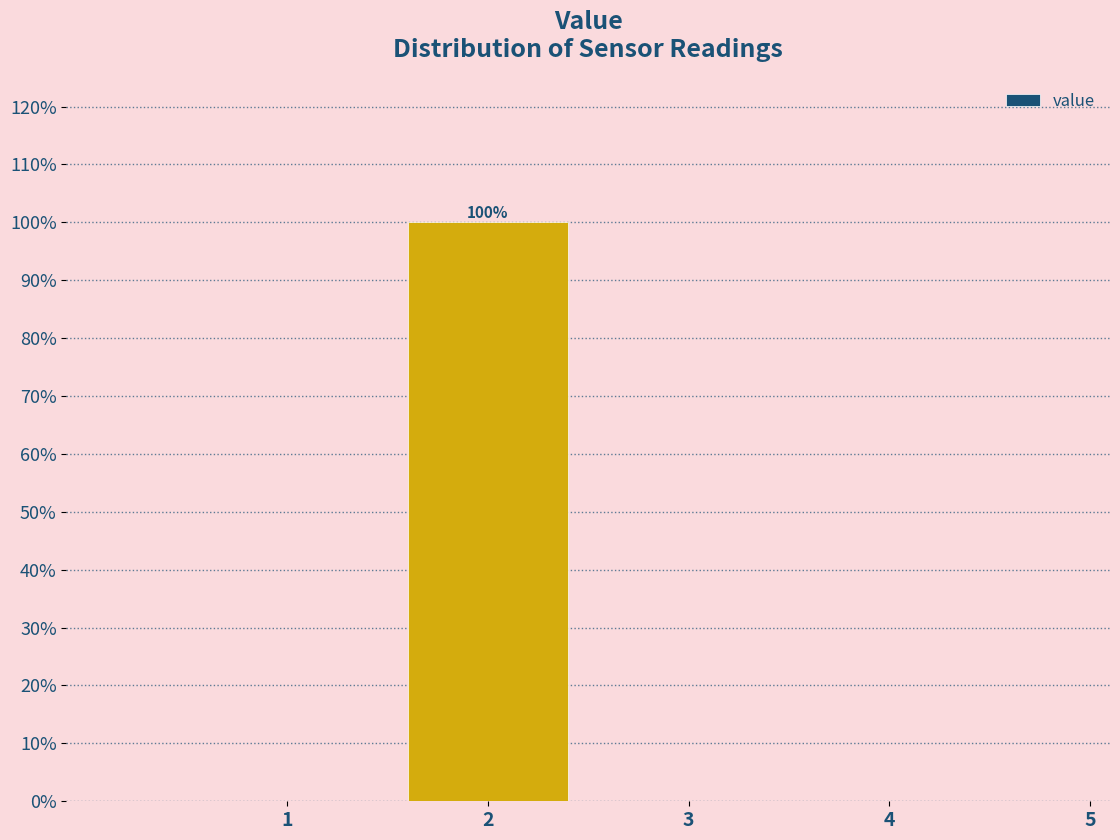

Reading left to right, extract all data points from this chart.

1=0	2=100	3=0	4=0	5=0